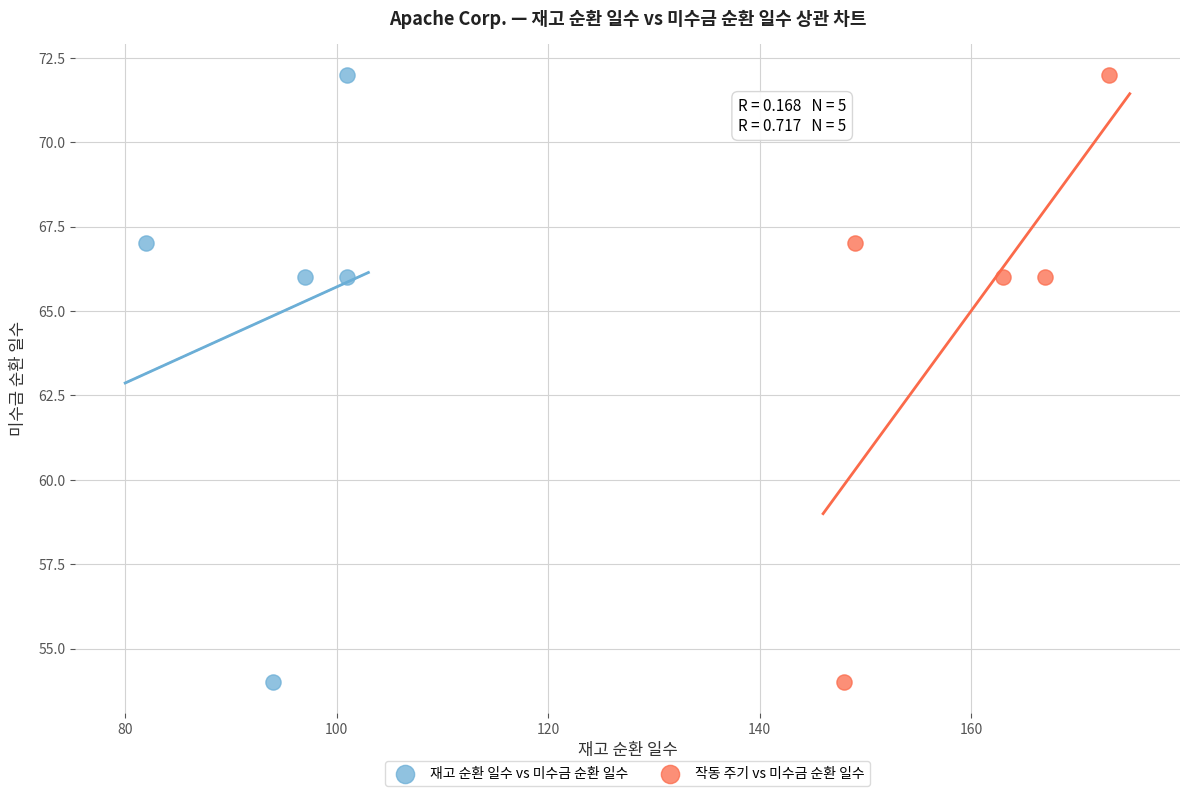

What are all the series names shown in the legend?

재고 순환 일수 vs 미수금 순환 일수, 작동 주기 vs 미수금 순환 일수